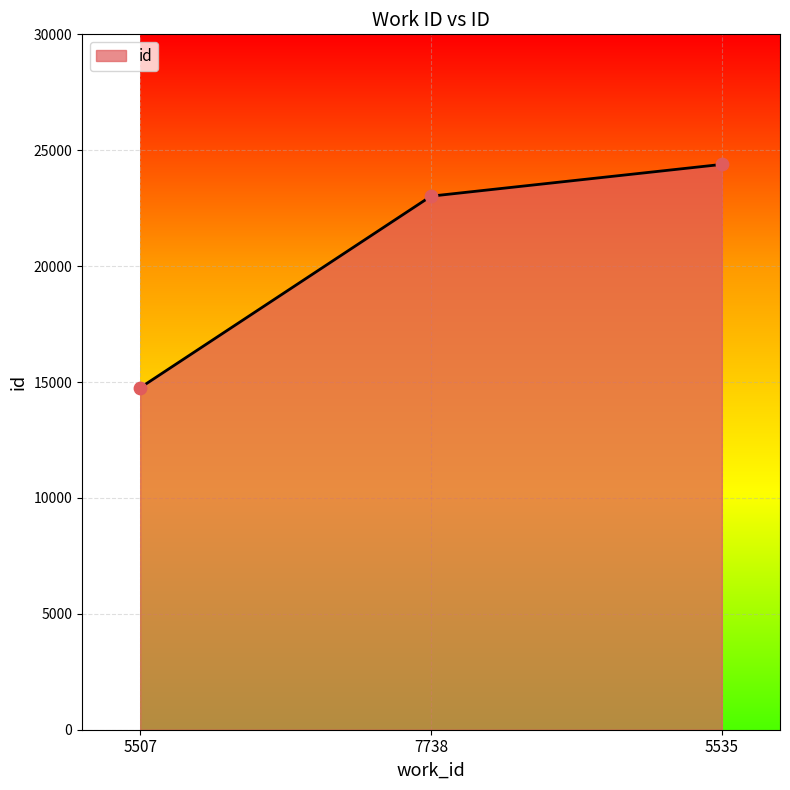

What is the change in value from 5507 to 5535?

+9635